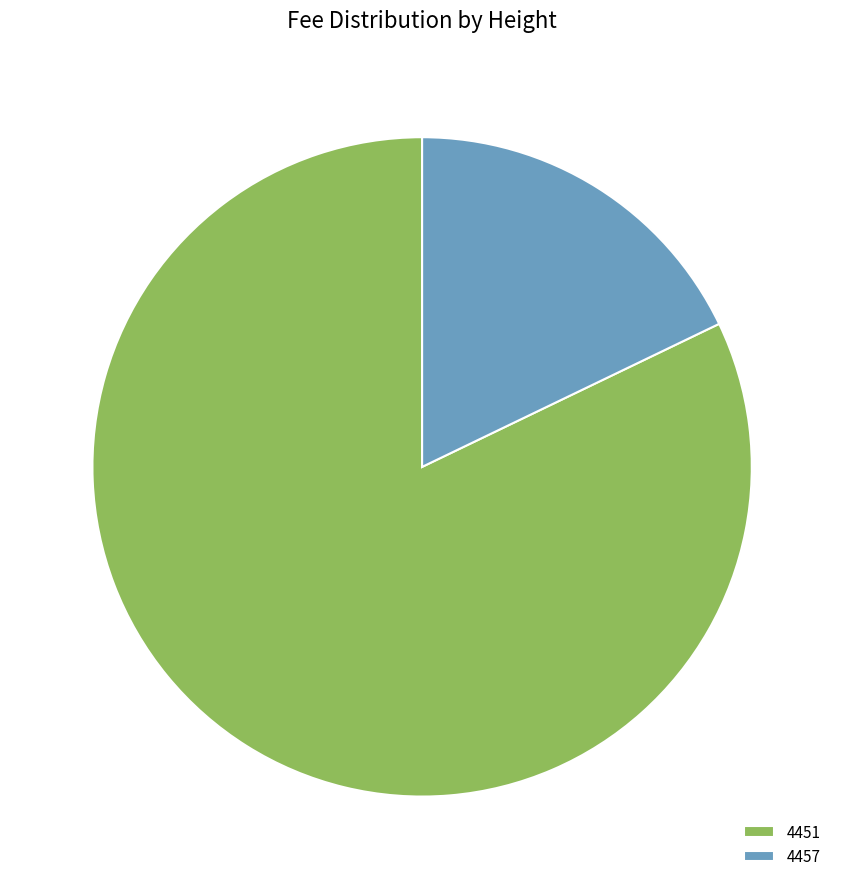

Between 4451 and 4457, which is larger?

4451